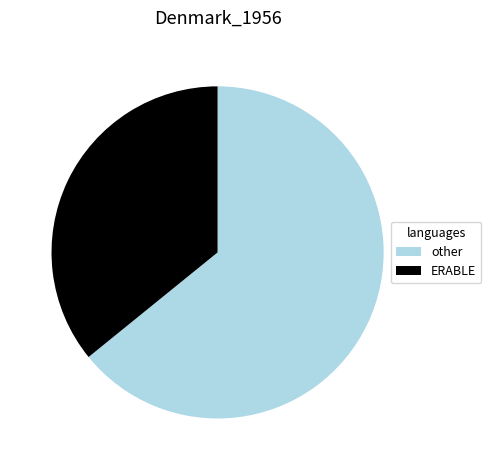

True or false: other accounts for 57% of the total.

False